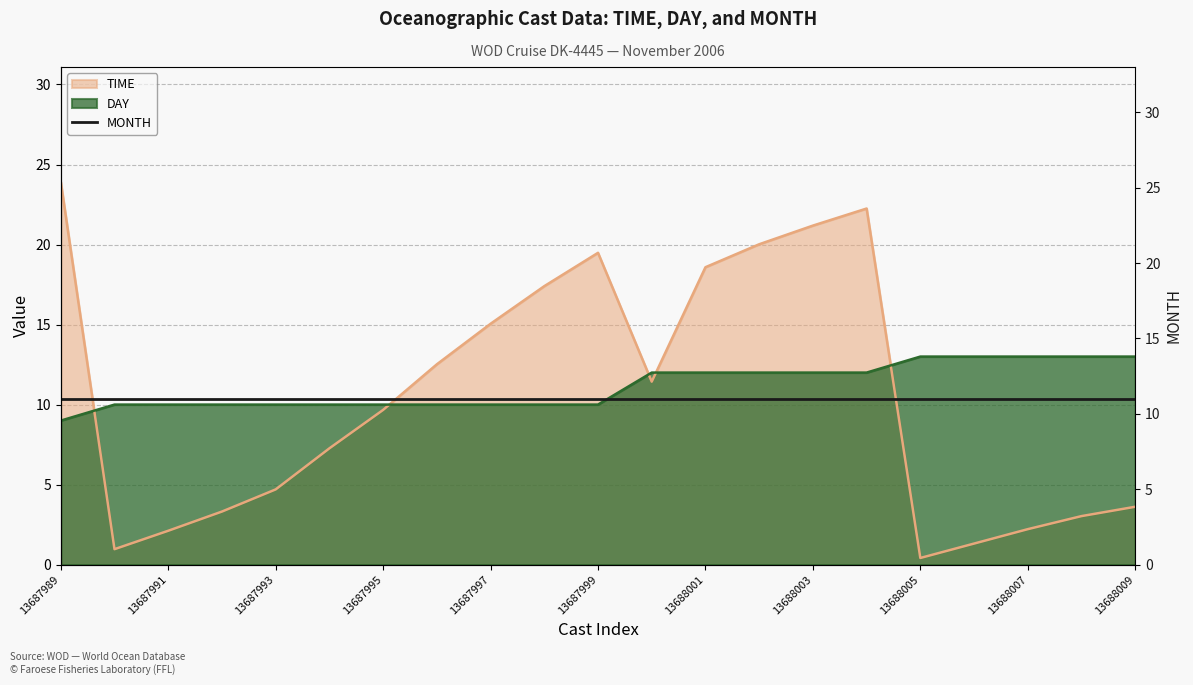

Where do DAY and TIME first cross each other?

13687989 and 13687990